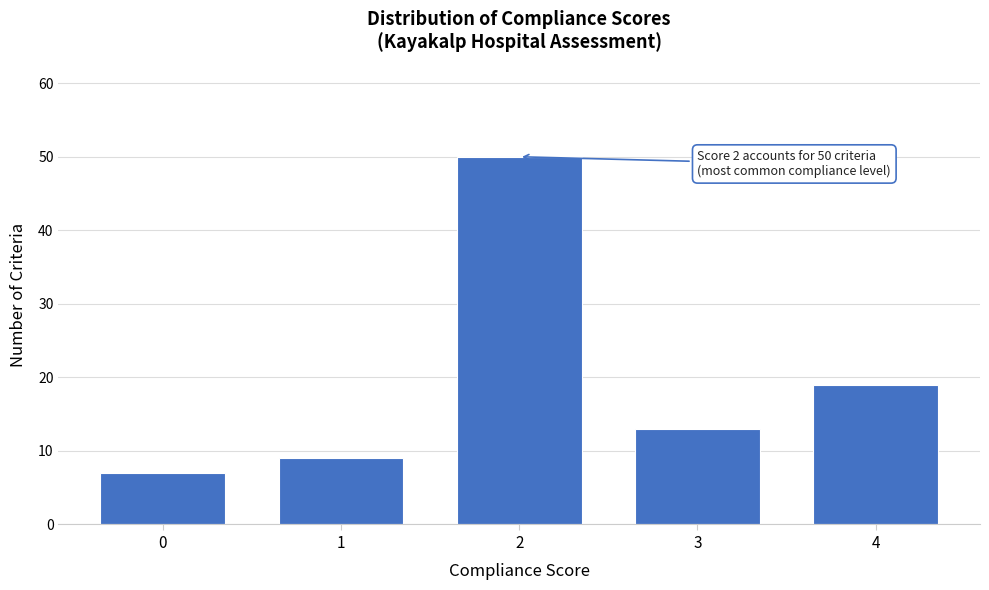

Reading left to right, list all the values displayed in this chart.

0=7	1=9	2=50	3=13	4=19